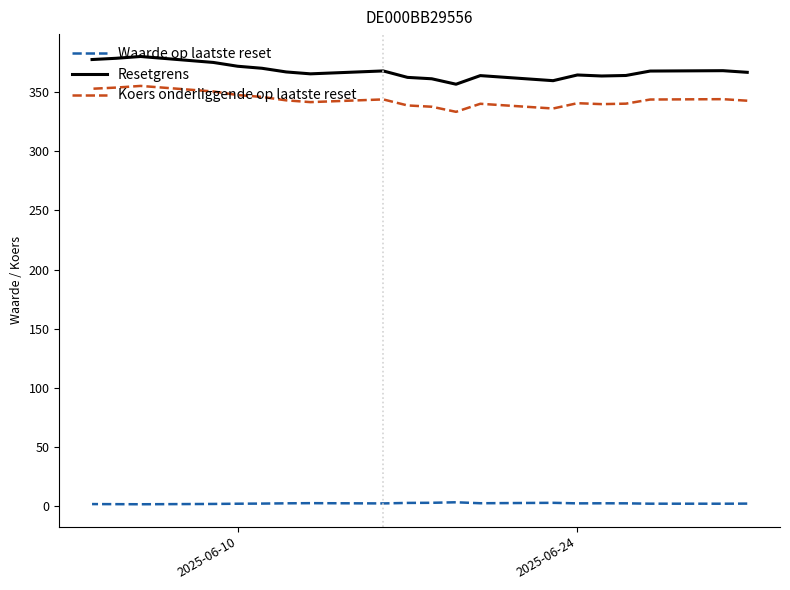

List the series in order of their peak value, highest first.

Resetgrens, Koers onderliggende op laatste reset, Waarde op laatste reset